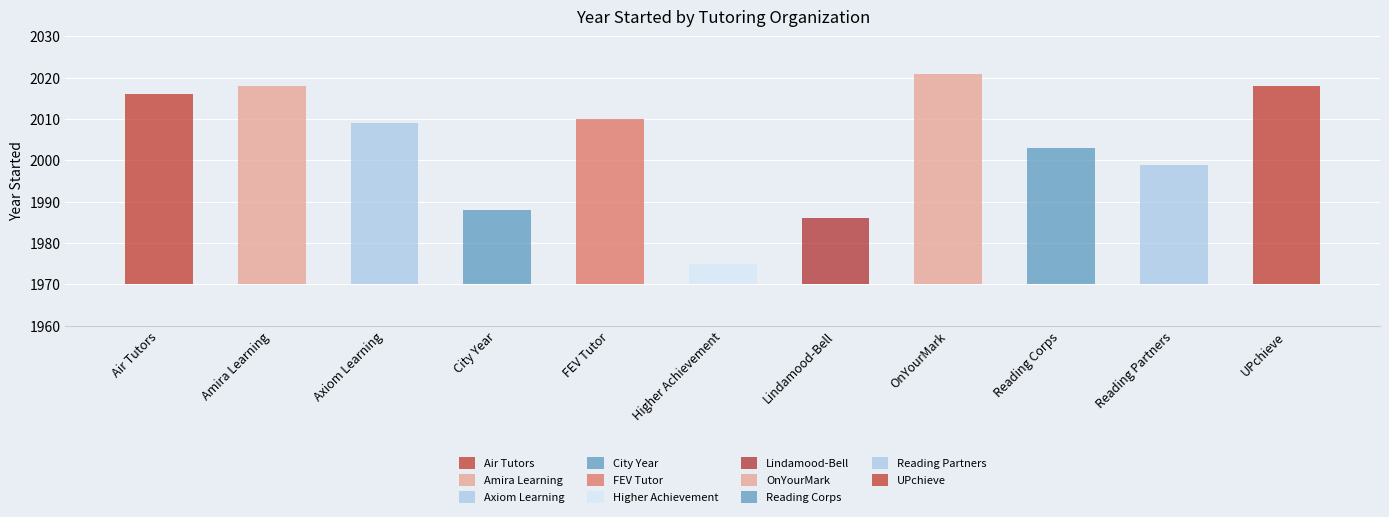

True or false: the data shows 1975 at Higher Achievement.

True